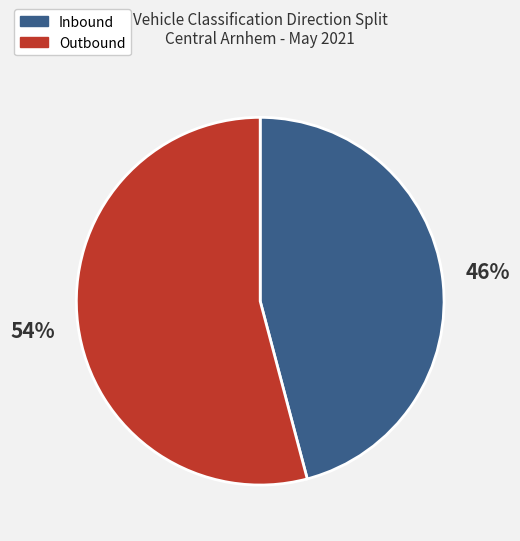

To the nearest percent, what is the average slice percentage?

50%